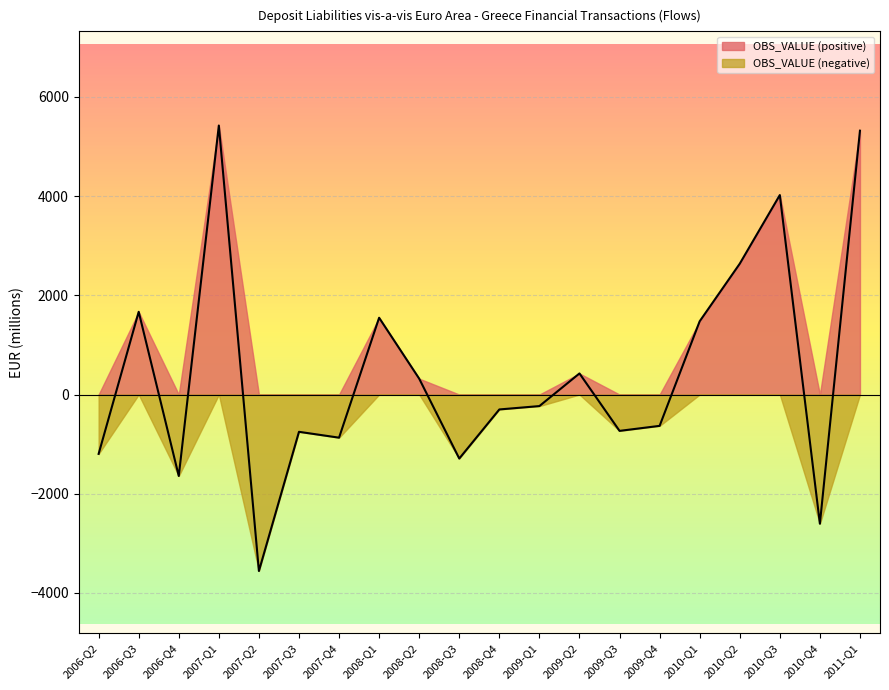

Reading left to right, list all the values displayed in this chart.

-1197	1668	-1643	5424	-3559	-752	-870	1548	320	-1291	-301	-233	425	-733	-632	1477	2638	4022	-2605	5320